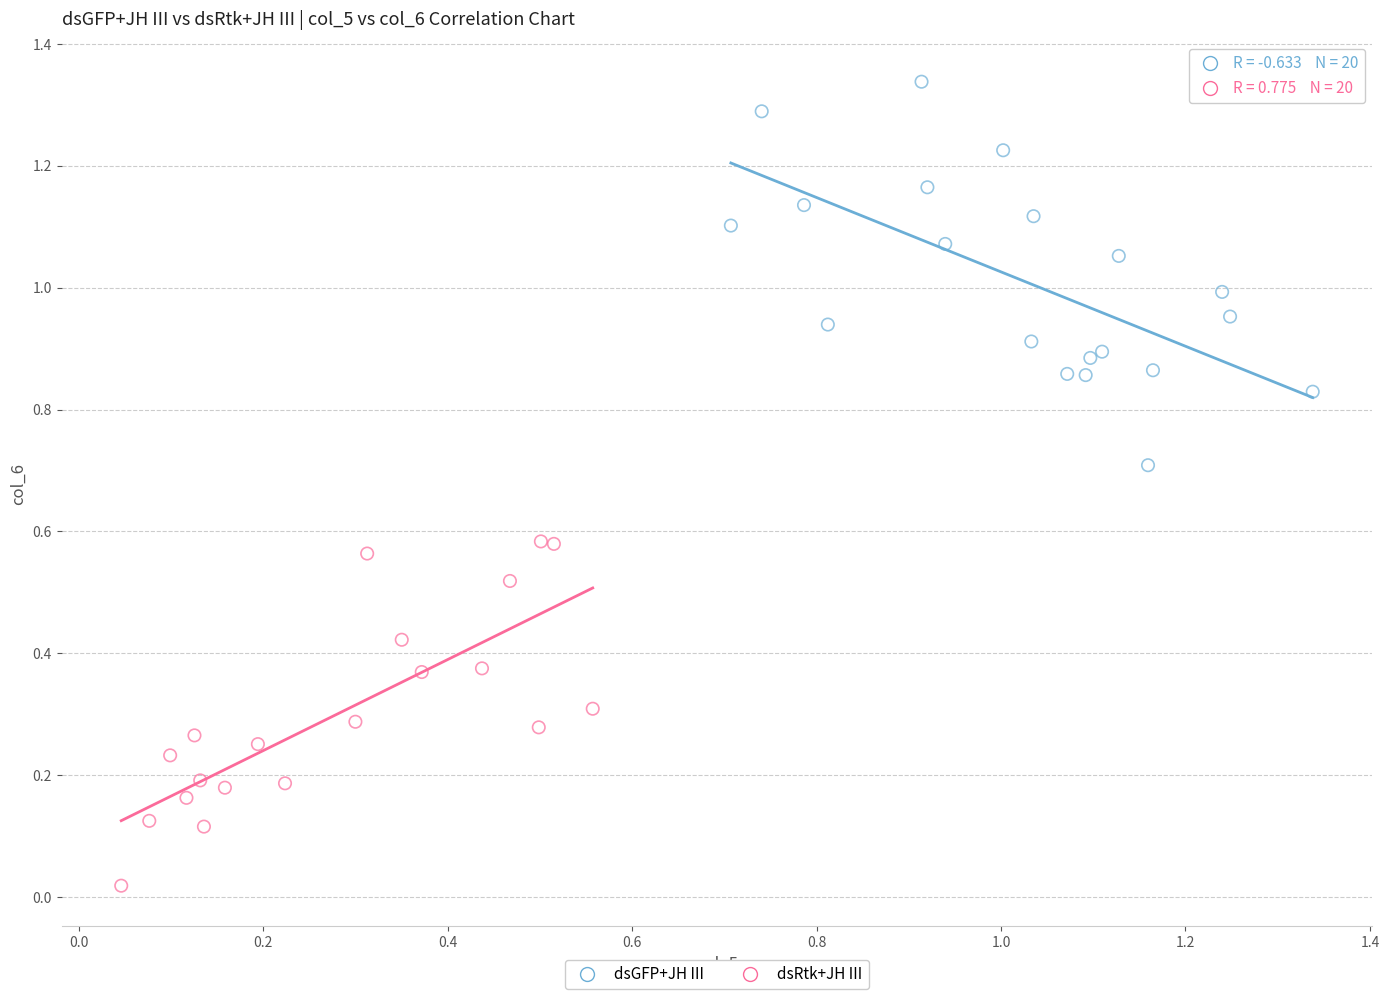

Which series reaches the maximum Y coordinate?

dsGFP+JH III